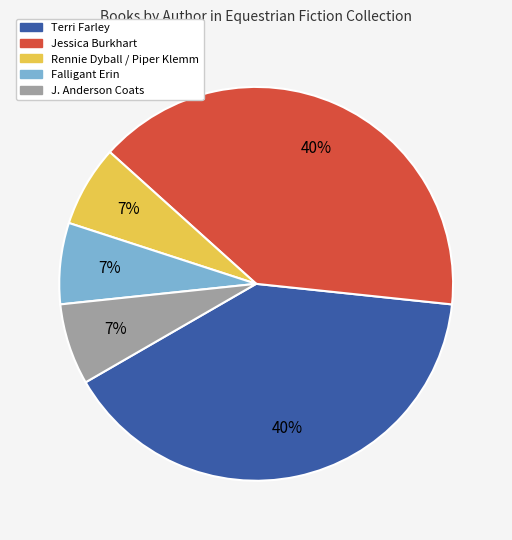

Combined, do J. Anderson Coats and Rennie Dyball / Piper Klemm account for over 50%?

No